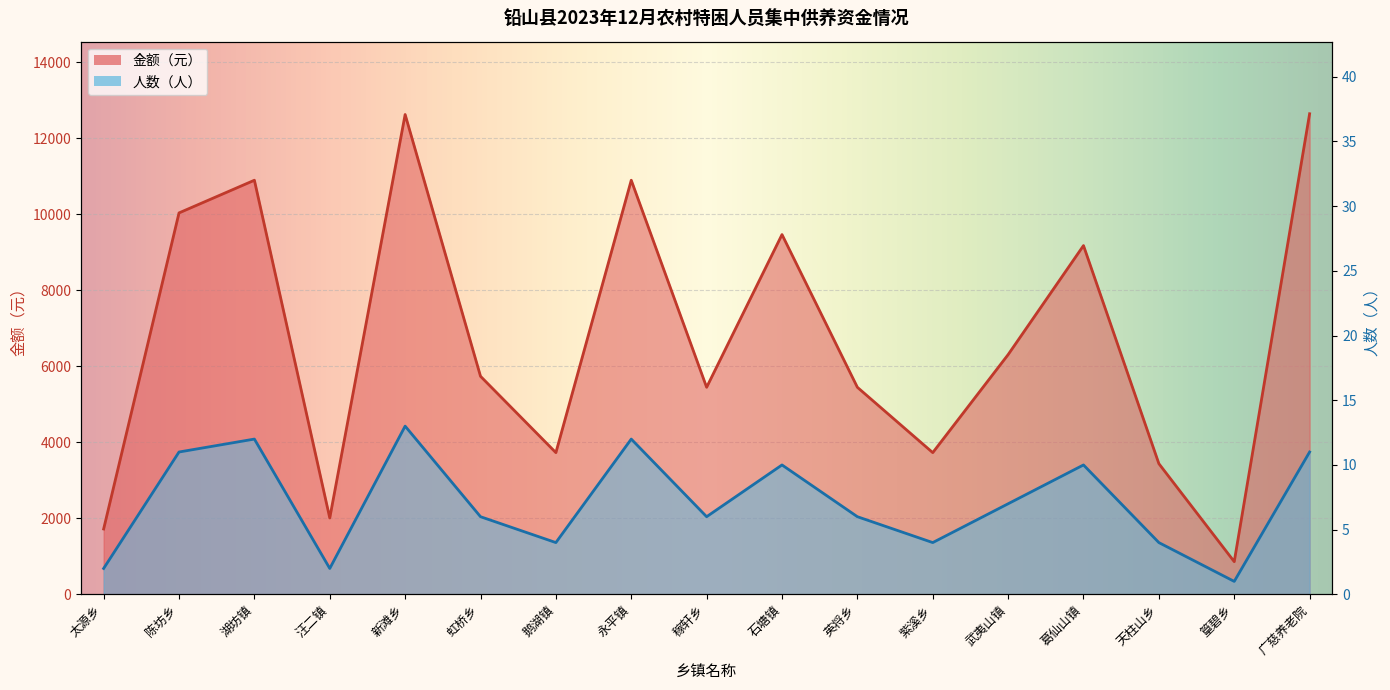

True or false: 金额（元） has a value of 17744.6 at 广慈养老院.

False